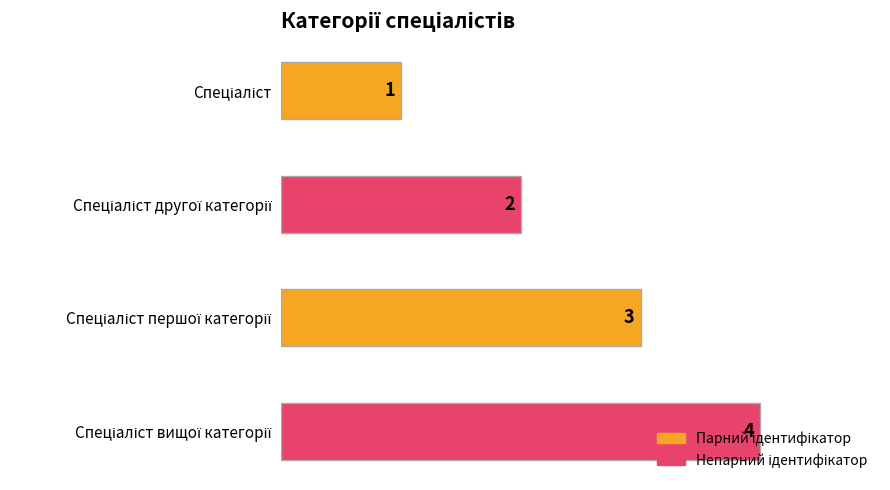

What is the greatest value displayed?

4